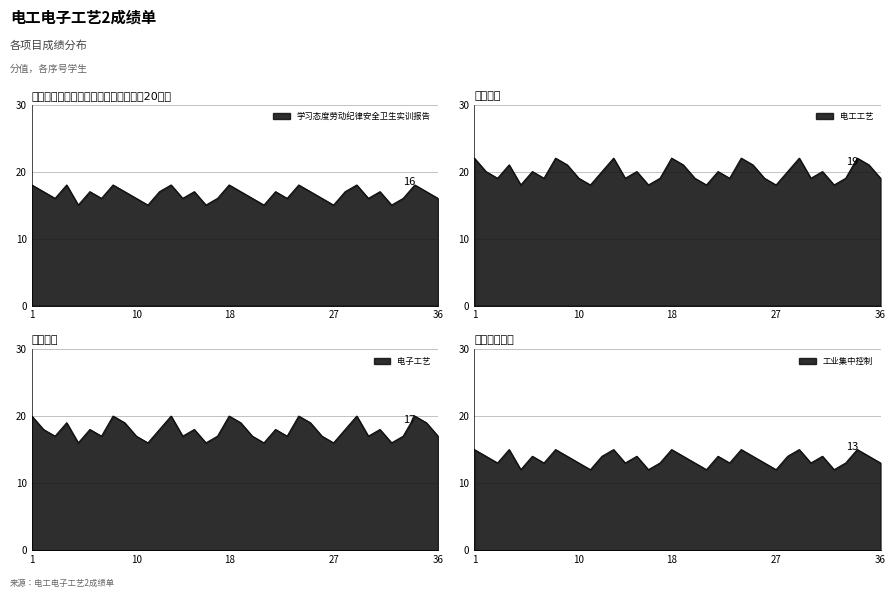

What is the difference between the 电工工艺 values at 14 and 15?

1